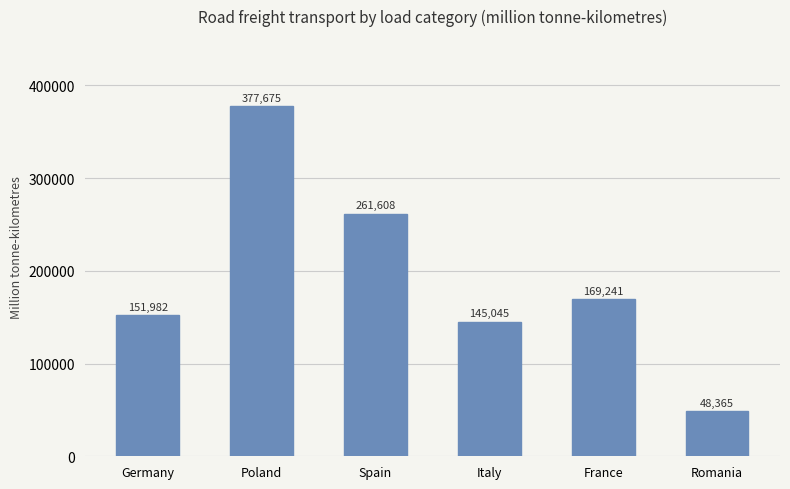

Where does the data first go above 169241?

Poland